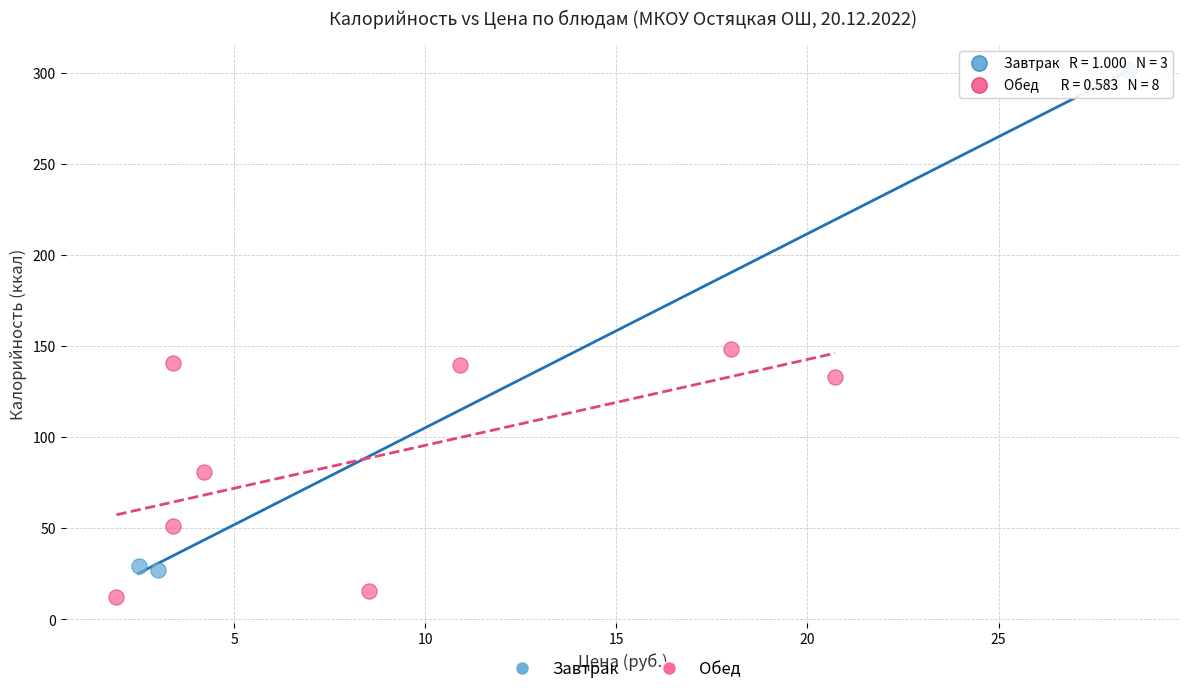

Which series contains the highest Y value?

Завтрак